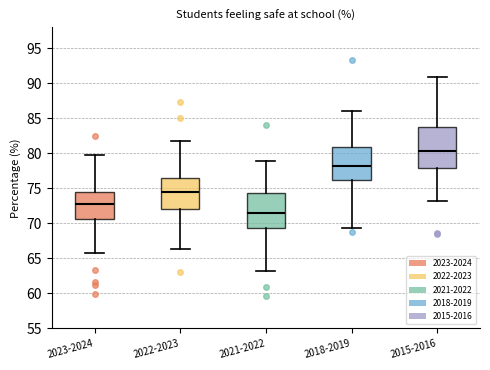

Which box has the highest median line?

2015-2016